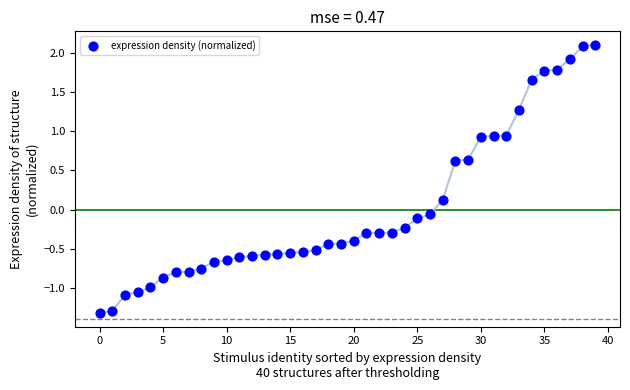

What is the range of Y values (max minus min)?

3.4